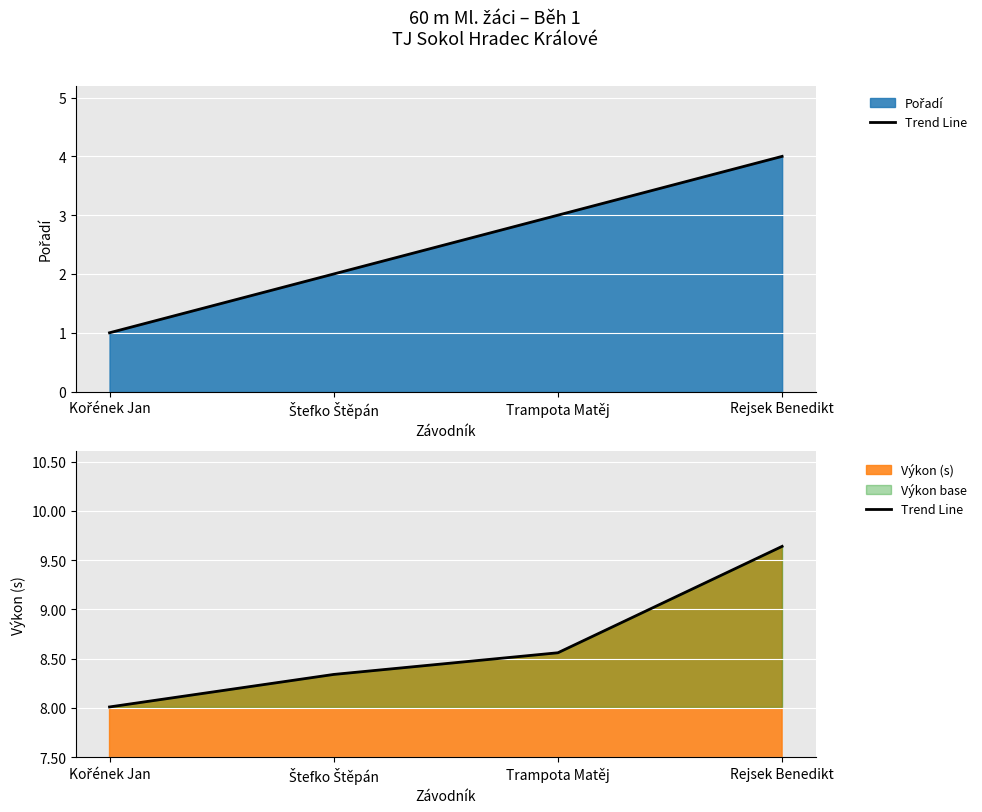

What is the minimum value shown in the chart?

8.0